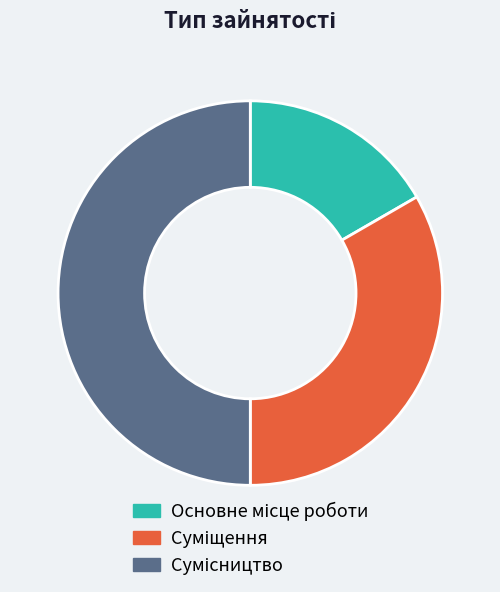

Does any single category account for the majority?

No